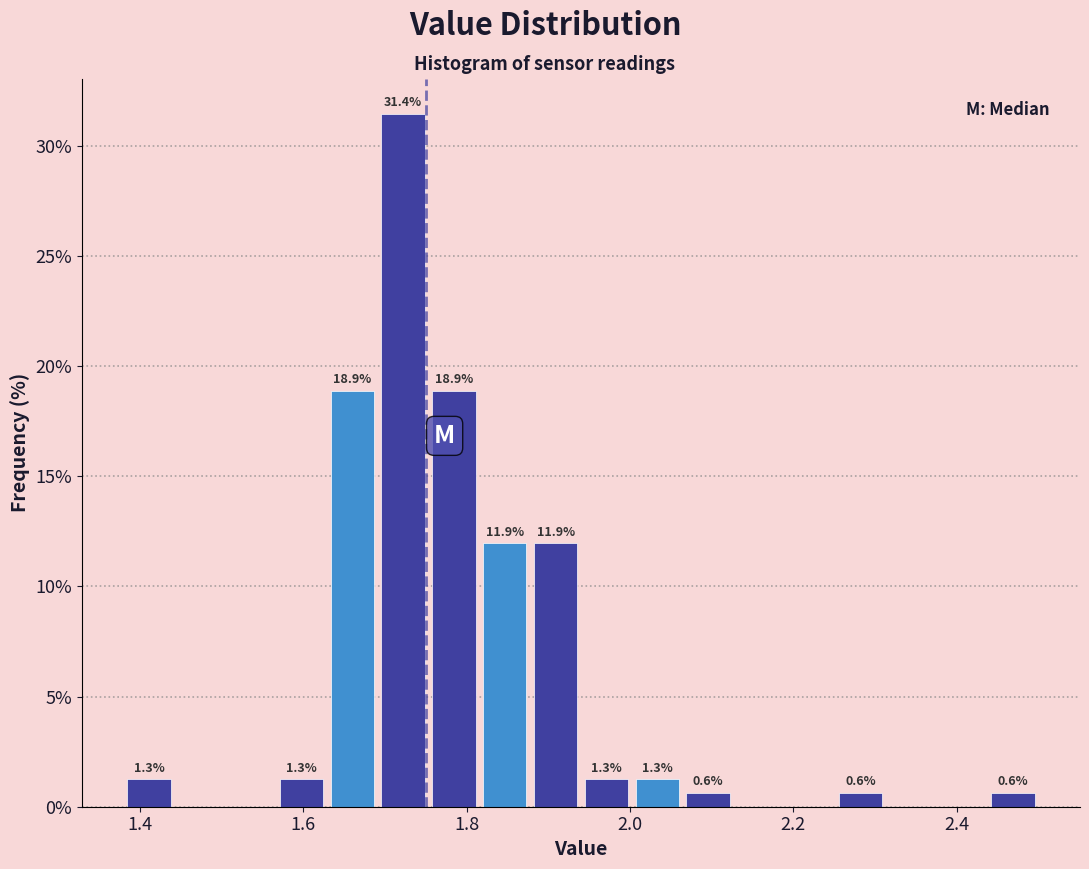

Read against the x-axis, roughly where is the centre of the tallest bar?

1.72